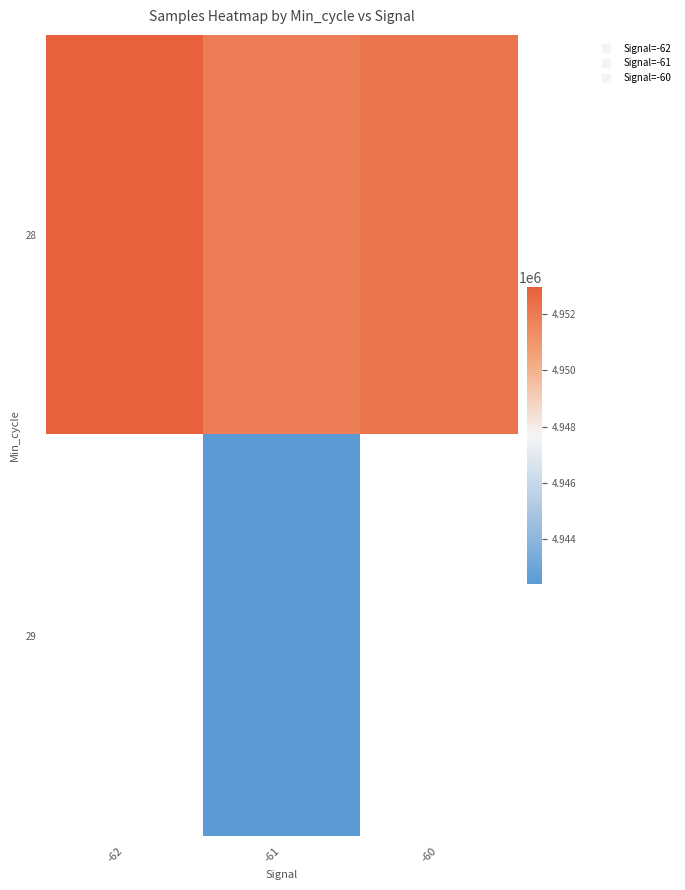

The 28 series shows 7299495.7 at -61. True or false?

False